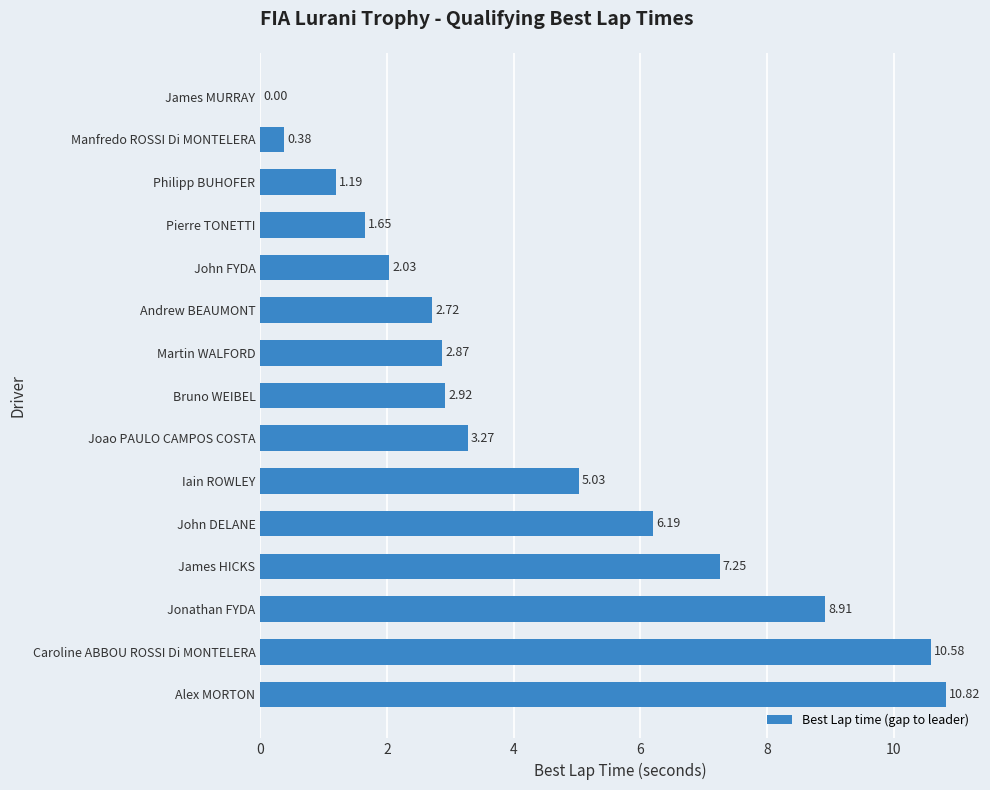

What is the sum of all values?

65.8